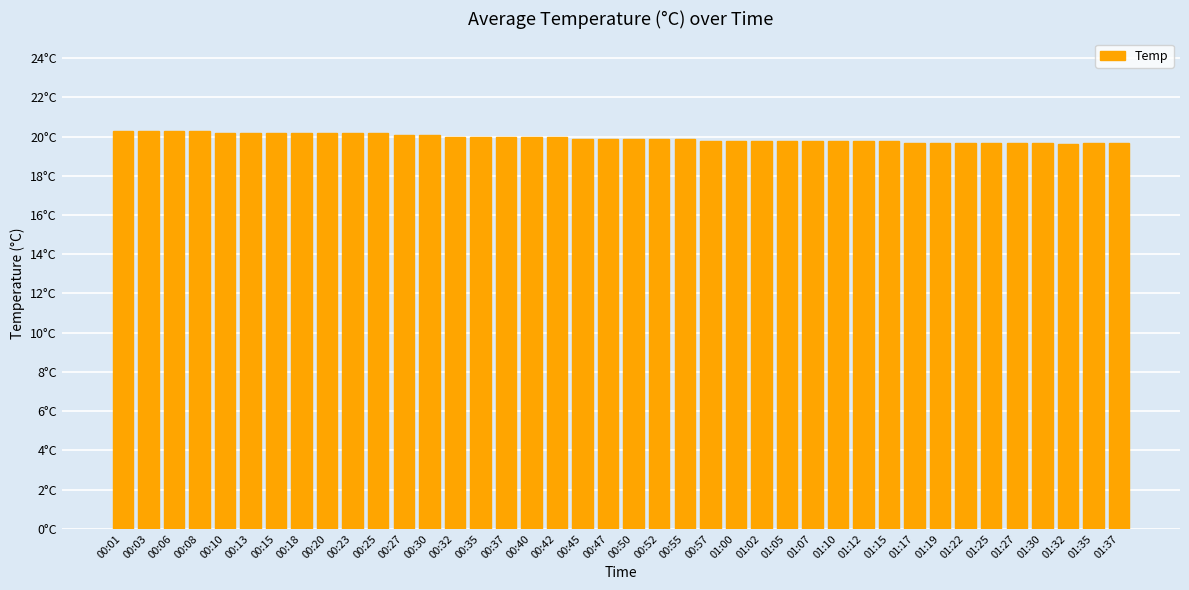

Reading left to right, extract all data points from this chart.

20.3	20.3	20.3	20.3	20.2	20.2	20.2	20.2	20.2	20.2	20.2	20.1	20.1	20.0	20.0	20.0	20.0	20.0	19.9	19.9	19.9	19.9	19.9	19.8	19.8	19.8	19.8	19.8	19.8	19.8	19.8	19.7	19.7	19.7	19.7	19.7	19.7	19.6	19.7	19.7